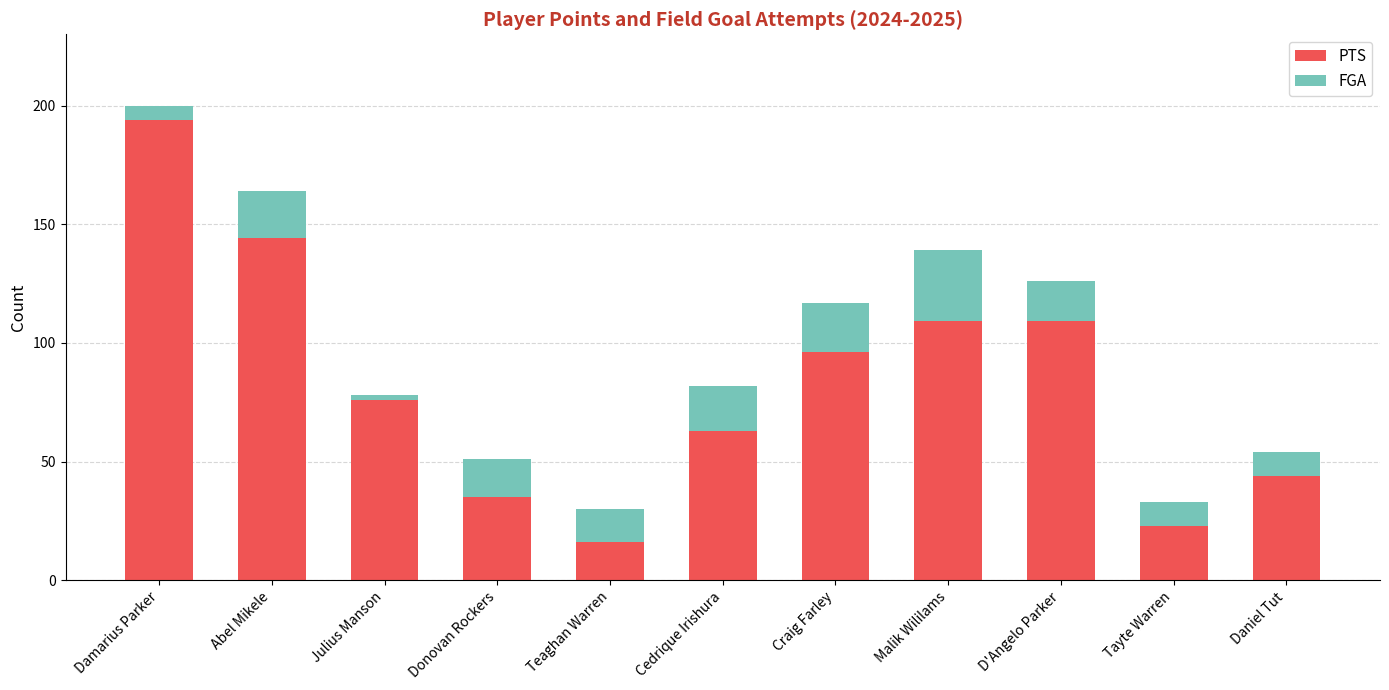

How many data points in PTS are above 76?

5